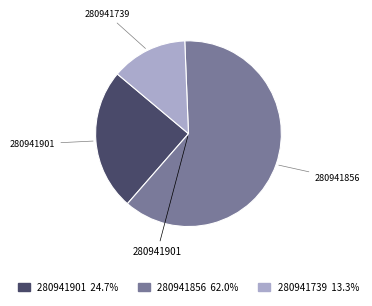

Rank the categories by value from lowest to highest.

280941739, 280941901, 280941856